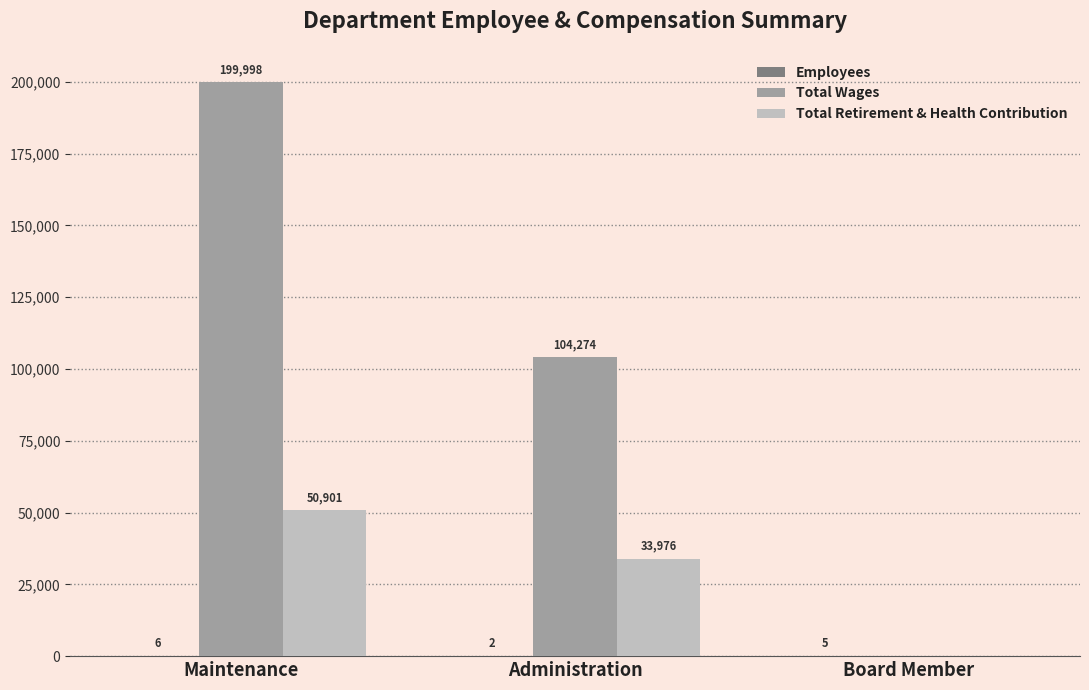

Between Maintenance and Board Member, which series saw the biggest shift?

Total Wages